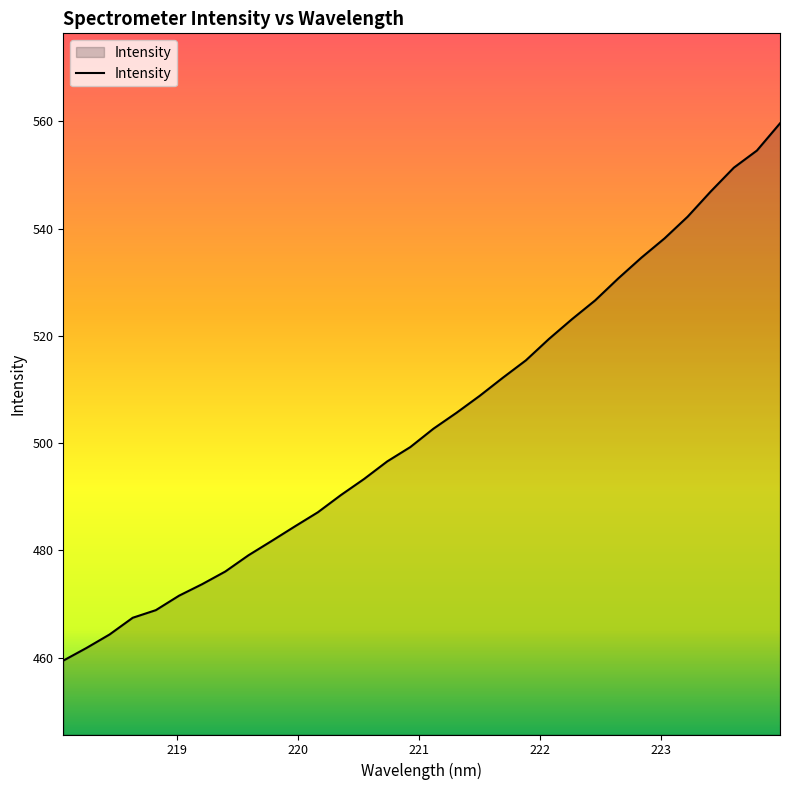

What is the minimum value shown in the chart?

459.4